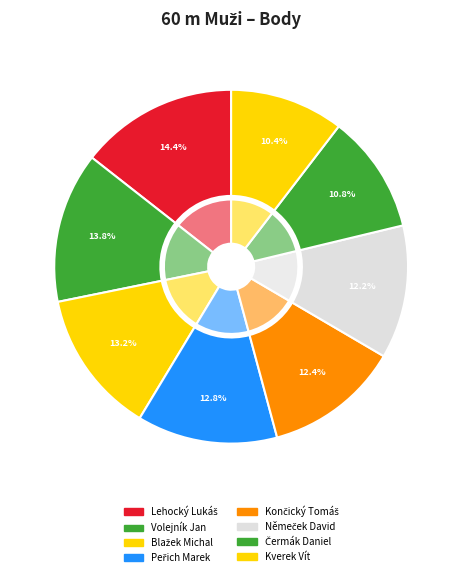

What is the change in value from Peřich Marek to Němeček David?

-36